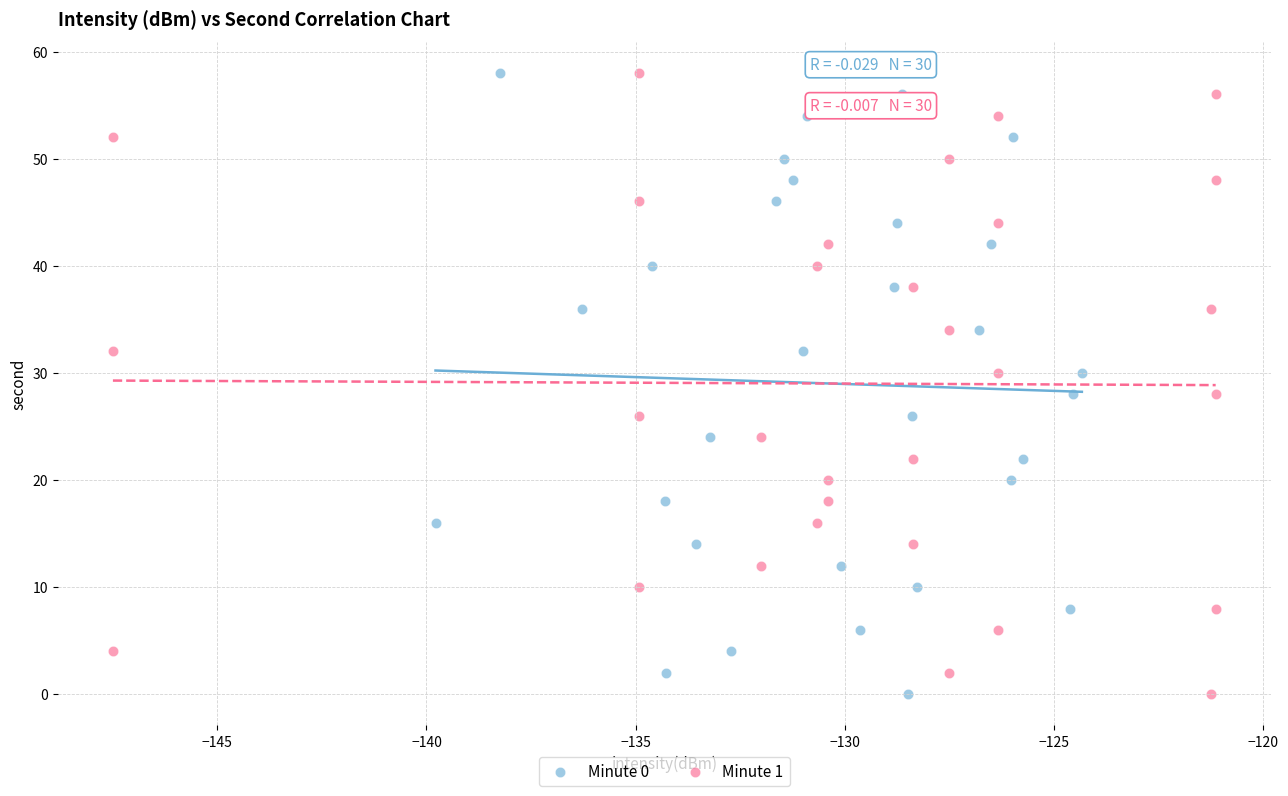

What are all the series names shown in the legend?

Minute 0, Minute 1